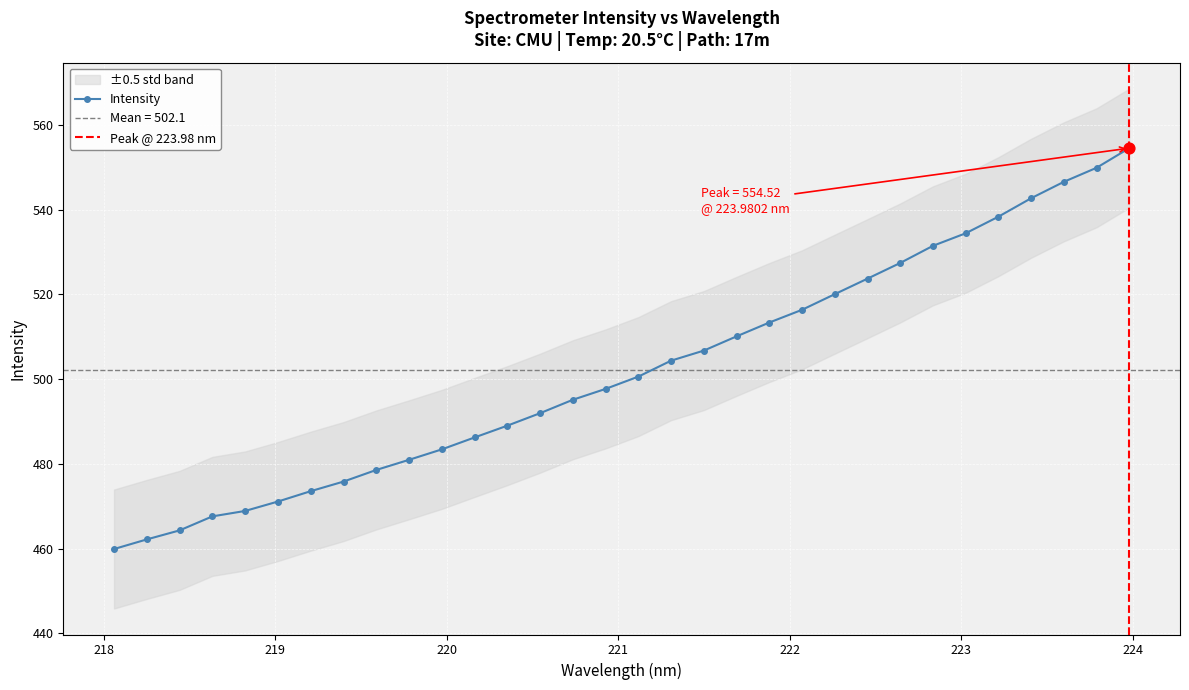

What is the change in value from 221.3083 to 223.7895?

+45.5